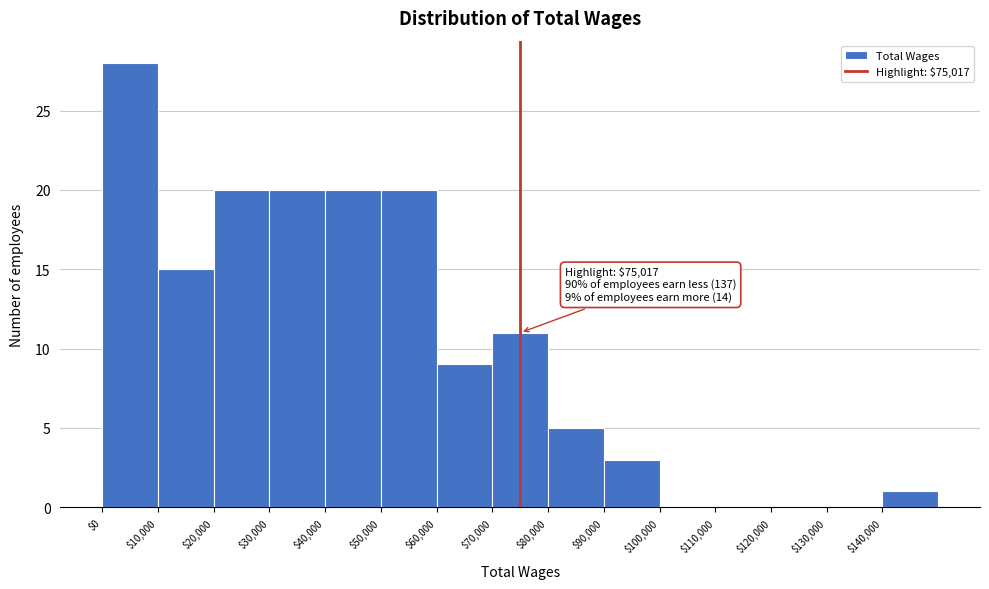

Which range on the x-axis has the tallest bar?

0 to 10000